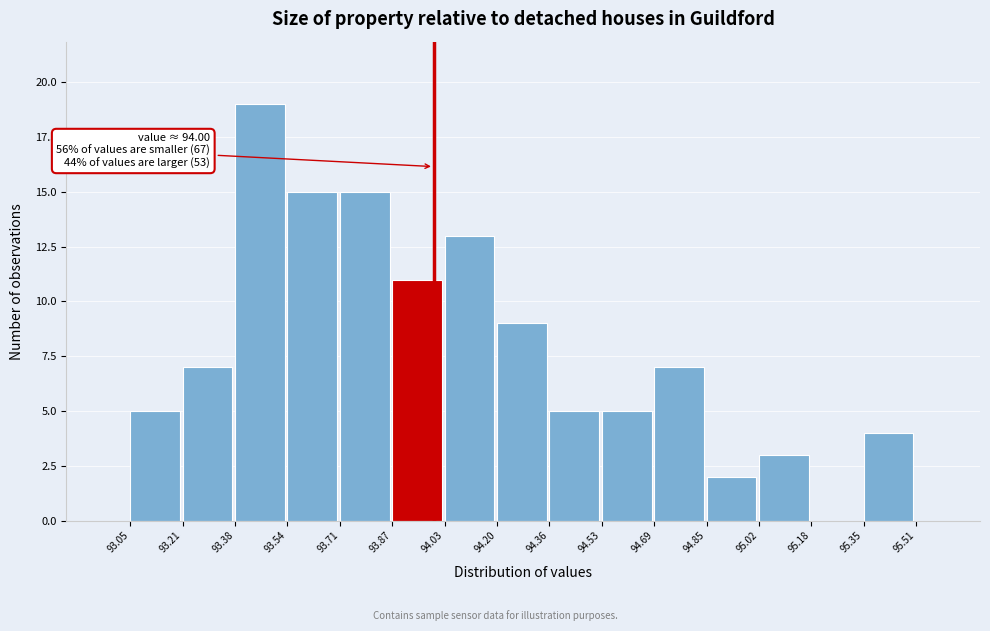

Over which range of the x-axis is the bar tallest?

93.38 to 93.54